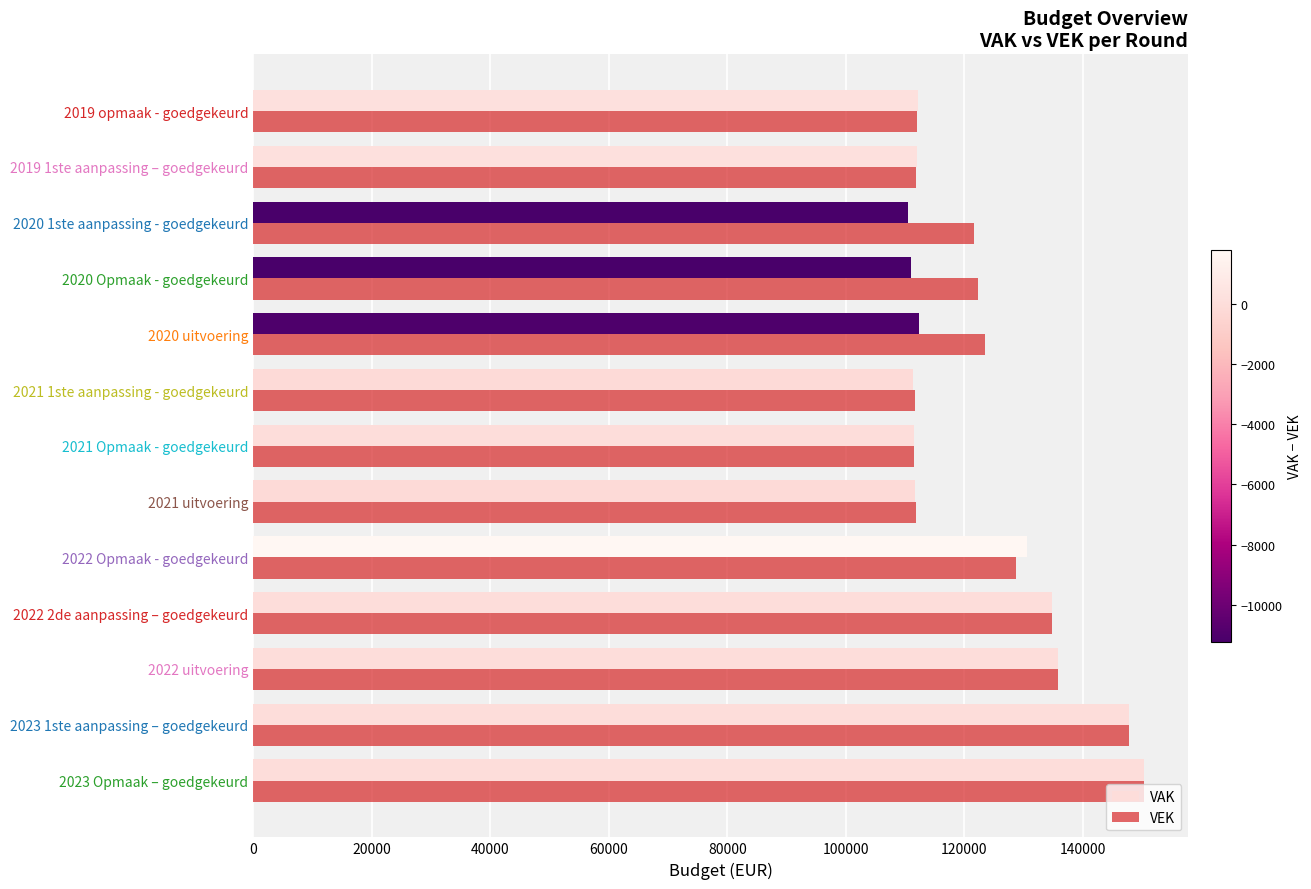

What is the spread (max minus min) of values at 2021 1ste aanpassing - goedgekeurd?

200